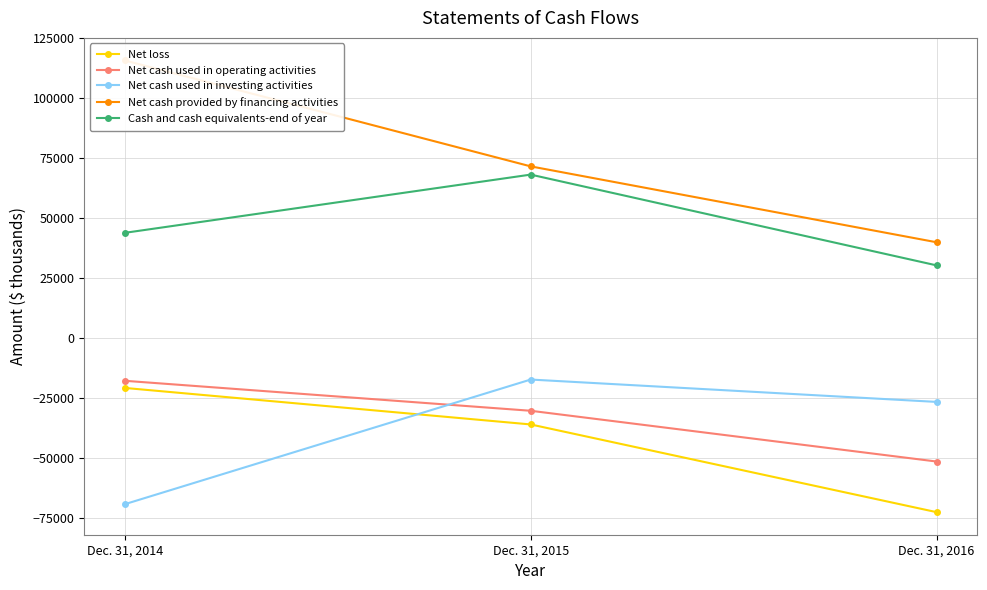

Which category has the lowest value in the Net cash provided by financing activities series?

Dec. 31, 2016